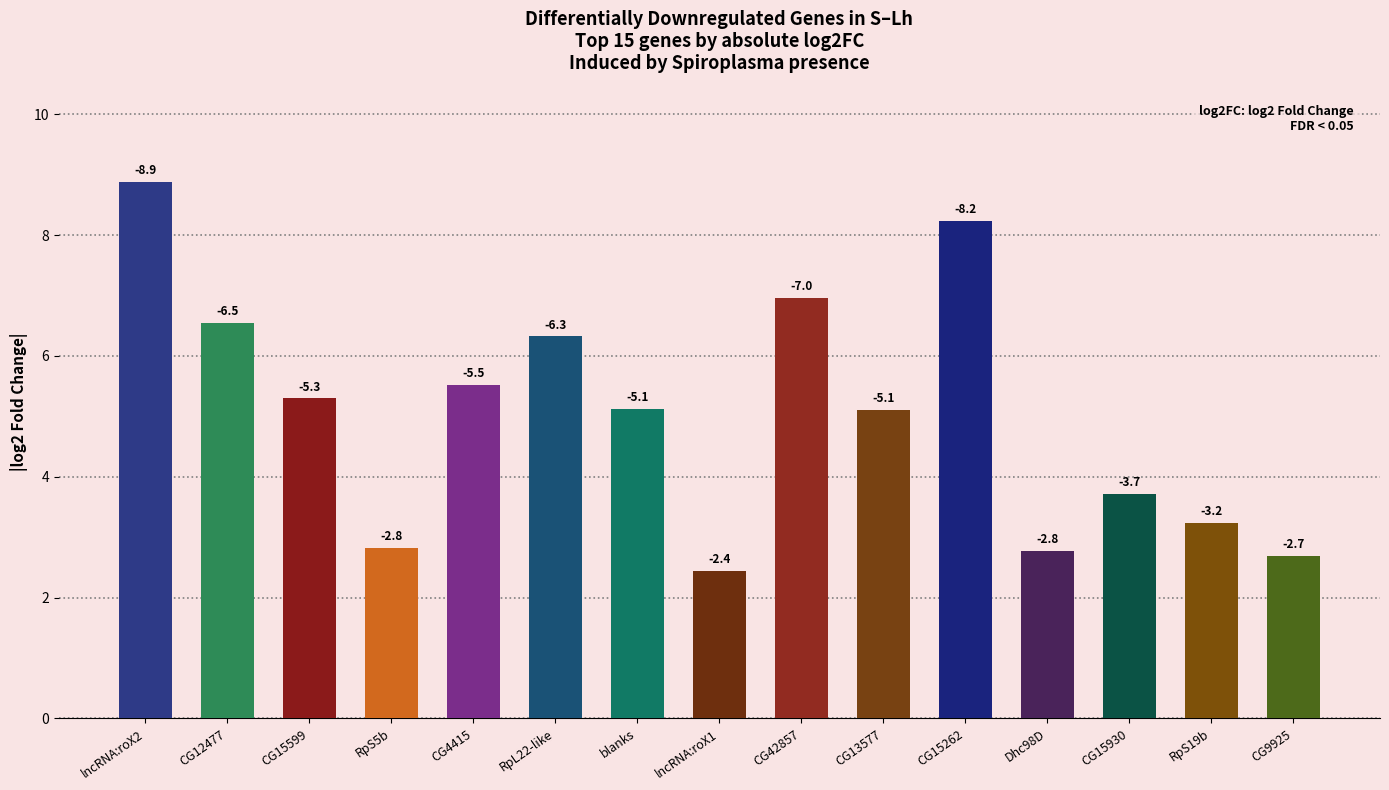

How many bars are there in total?

15